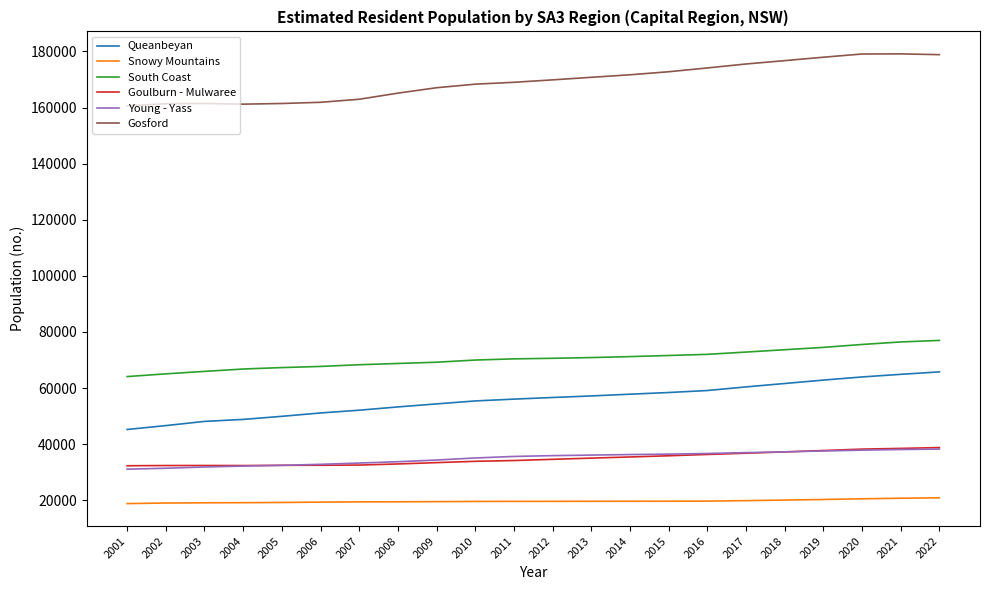

What is the difference between the maximum and minimum values in the South Coast series?

12894